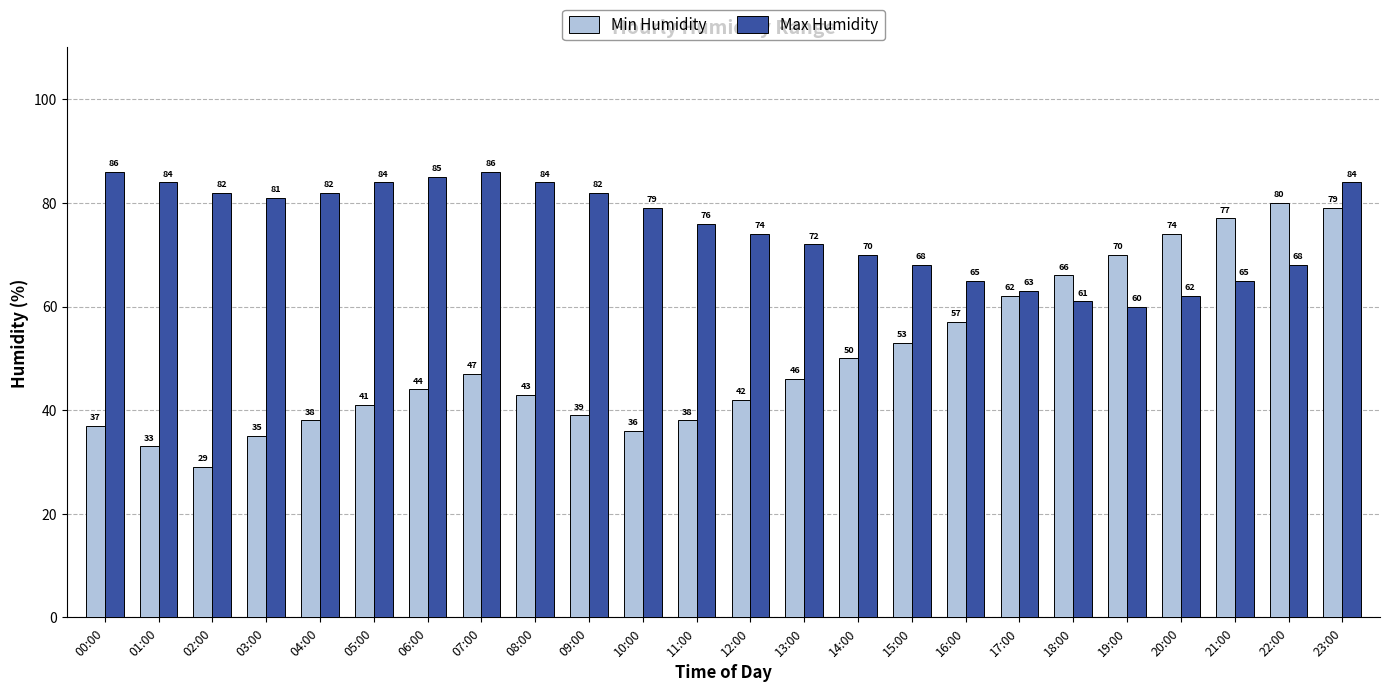

What is the label of the 1st bar from the left?

00:00